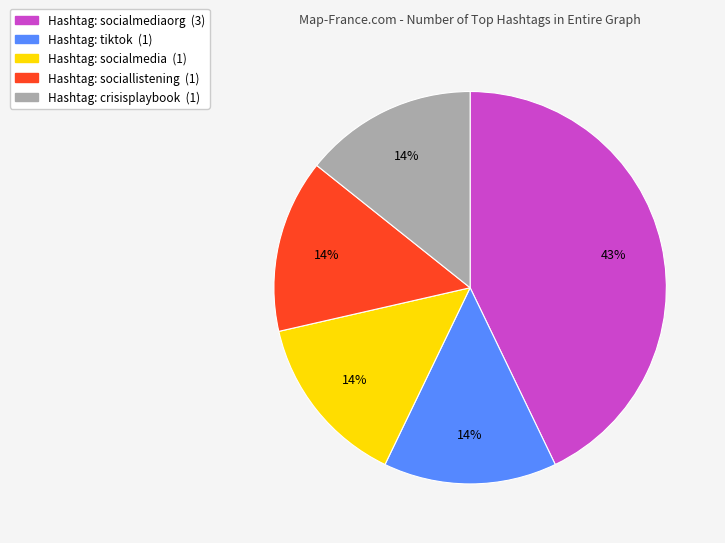

To the nearest percent, what is the difference between the largest and smallest slice percentages?

29%